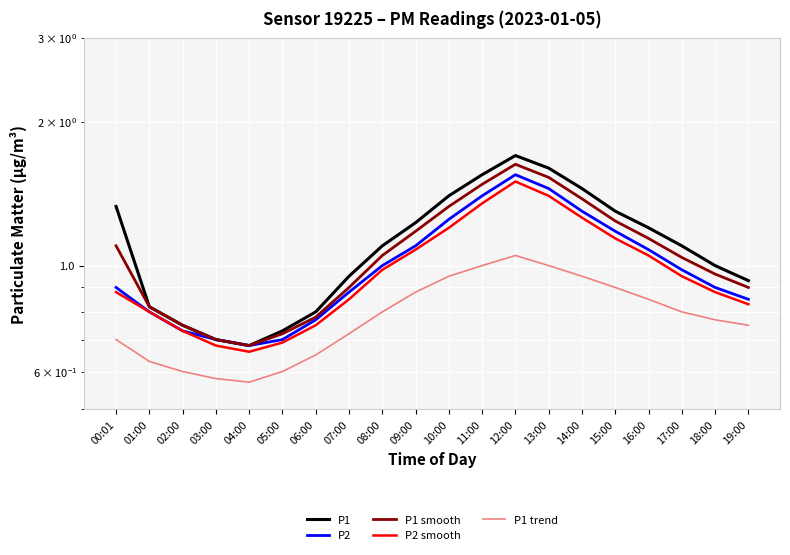

What is the label of the 19th point from the right?

01:00